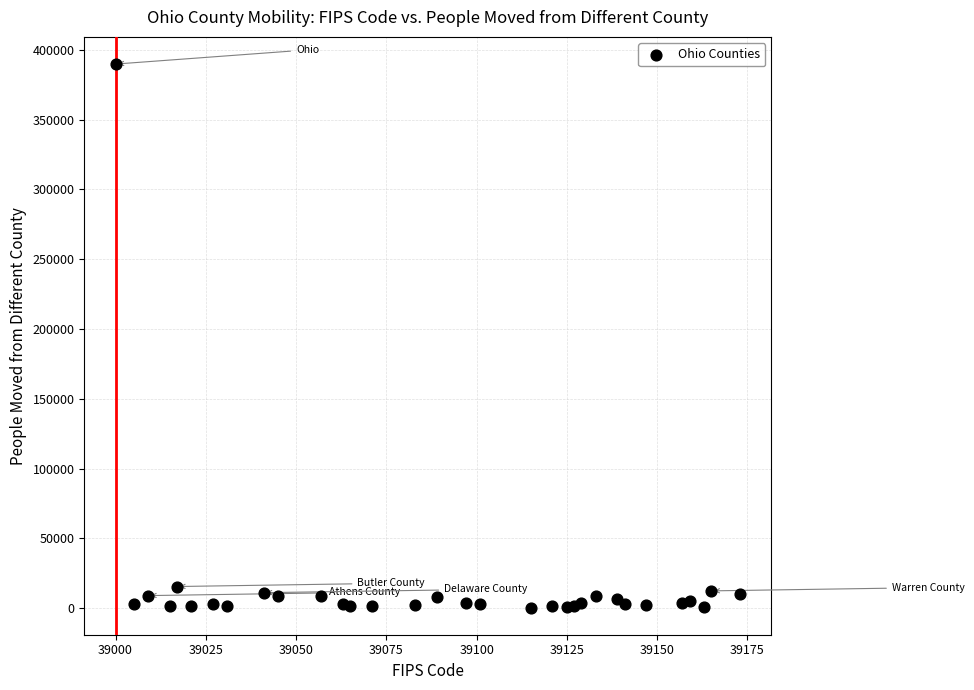

What is the range of Y values (max minus min)?

389226